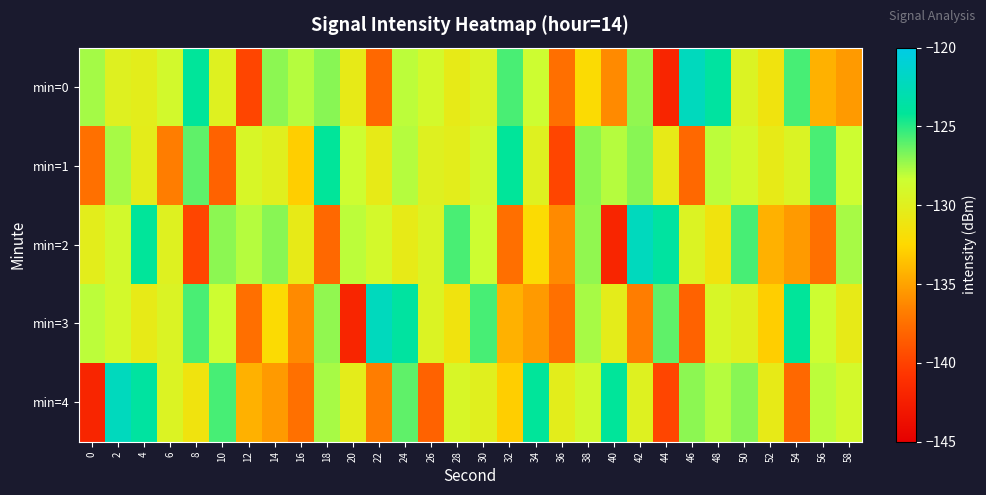

Reading left to right, what are all the values shown in this chart?

min=0: 0=-127.6	2=-129.9	4=-130.3	6=-128.9	8=-124.1	10=-129.8	12=-139.8	14=-127.1	16=-127.9	18=-127.0	20=-130.6	22=-137.9	24=-128.0	26=-129.0	28=-130.6	30=-129.5	32=-125.7	34=-128.5	36=-137.5	38=-132.2	40=-136.2	42=-127.2	44=-141.9	46=-122.2	48=-123.8	50=-129.6	52=-131.3	54=-125.6	56=-134.3	58=-135.4
min=1: 0=-137.5	2=-127.6	4=-130.4	6=-136.8	8=-126.1	10=-138.3	12=-129.3	14=-130.0	16=-132.9	18=-124.1	20=-128.5	22=-130.6	24=-127.9	26=-129.9	28=-130.3	30=-128.9	32=-124.1	34=-129.8	36=-139.8	38=-127.1	40=-127.9	42=-127.0	44=-130.6	46=-137.9	48=-128.0	50=-129.0	52=-130.6	54=-129.5	56=-125.7	58=-128.5
min=2: 0=-130.3	2=-128.9	4=-124.1	6=-129.8	8=-139.8	10=-127.1	12=-127.9	14=-127.0	16=-130.6	18=-137.9	20=-128.0	22=-129.0	24=-130.6	26=-129.5	28=-125.7	30=-128.5	32=-137.5	34=-132.2	36=-136.2	38=-127.2	40=-141.9	42=-122.2	44=-123.8	46=-129.6	48=-131.3	50=-125.6	52=-134.3	54=-135.4	56=-137.5	58=-127.6
min=3: 0=-128.0	2=-129.0	4=-130.6	6=-129.5	8=-125.7	10=-128.5	12=-137.5	14=-132.2	16=-136.2	18=-127.2	20=-141.9	22=-122.2	24=-123.8	26=-129.6	28=-131.3	30=-125.6	32=-134.3	34=-135.4	36=-137.5	38=-127.6	40=-130.4	42=-136.8	44=-126.1	46=-138.3	48=-129.3	50=-130.0	52=-132.9	54=-124.1	56=-128.5	58=-130.6
min=4: 0=-141.9	2=-122.2	4=-123.8	6=-129.6	8=-131.3	10=-125.6	12=-134.3	14=-135.4	16=-137.5	18=-127.6	20=-130.4	22=-136.8	24=-126.1	26=-138.3	28=-129.3	30=-130.0	32=-132.9	34=-124.1	36=-130.3	38=-128.9	40=-124.1	42=-129.8	44=-139.8	46=-127.1	48=-127.9	50=-127.0	52=-130.6	54=-137.9	56=-128.0	58=-129.0